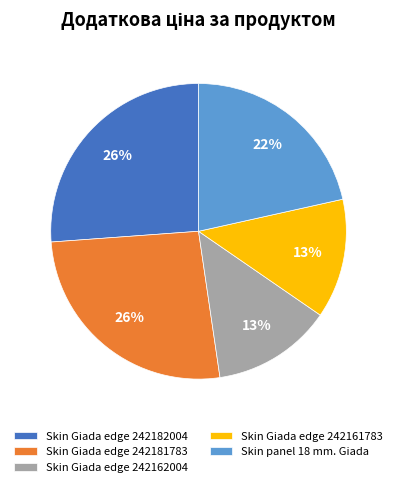

To the nearest percent, what portion does Skin Giada edge 242162004 represent?

13%